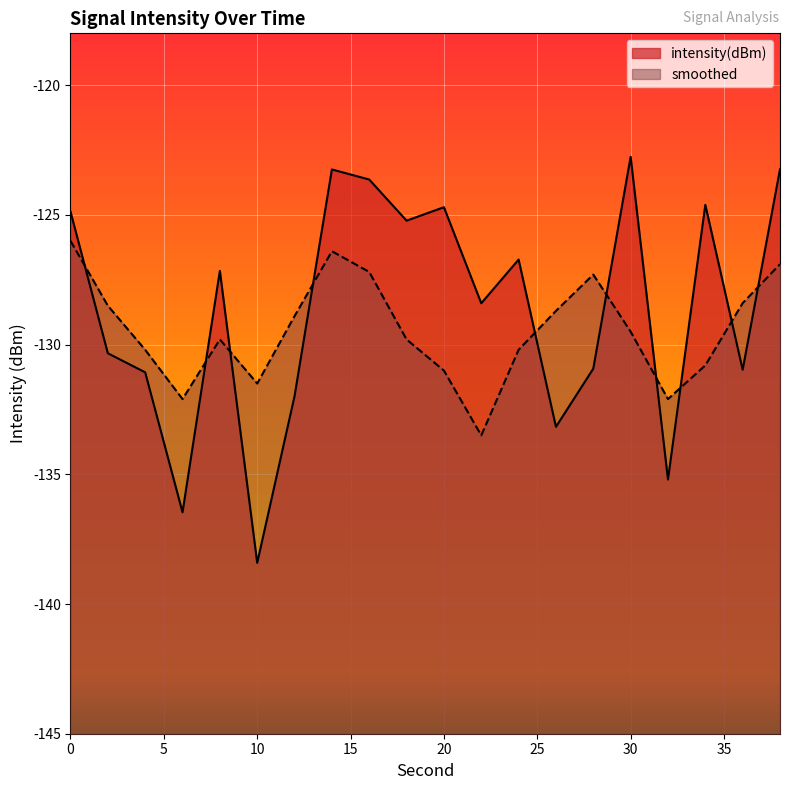

What is the average value of the smoothed series?

-129.4